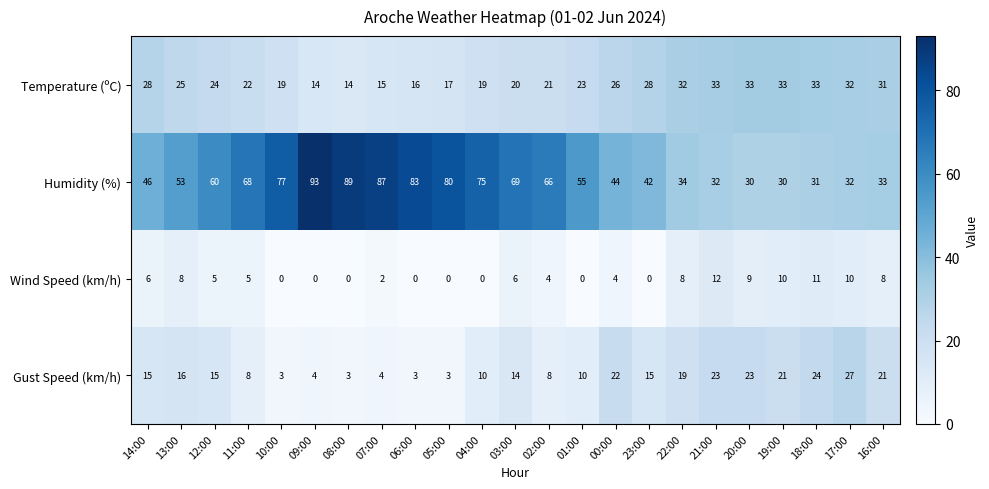

Rank the series by their maximum value, from highest to lowest.

Humidity (%), Temperature (ºC), Gust Speed (km/h), Wind Speed (km/h)